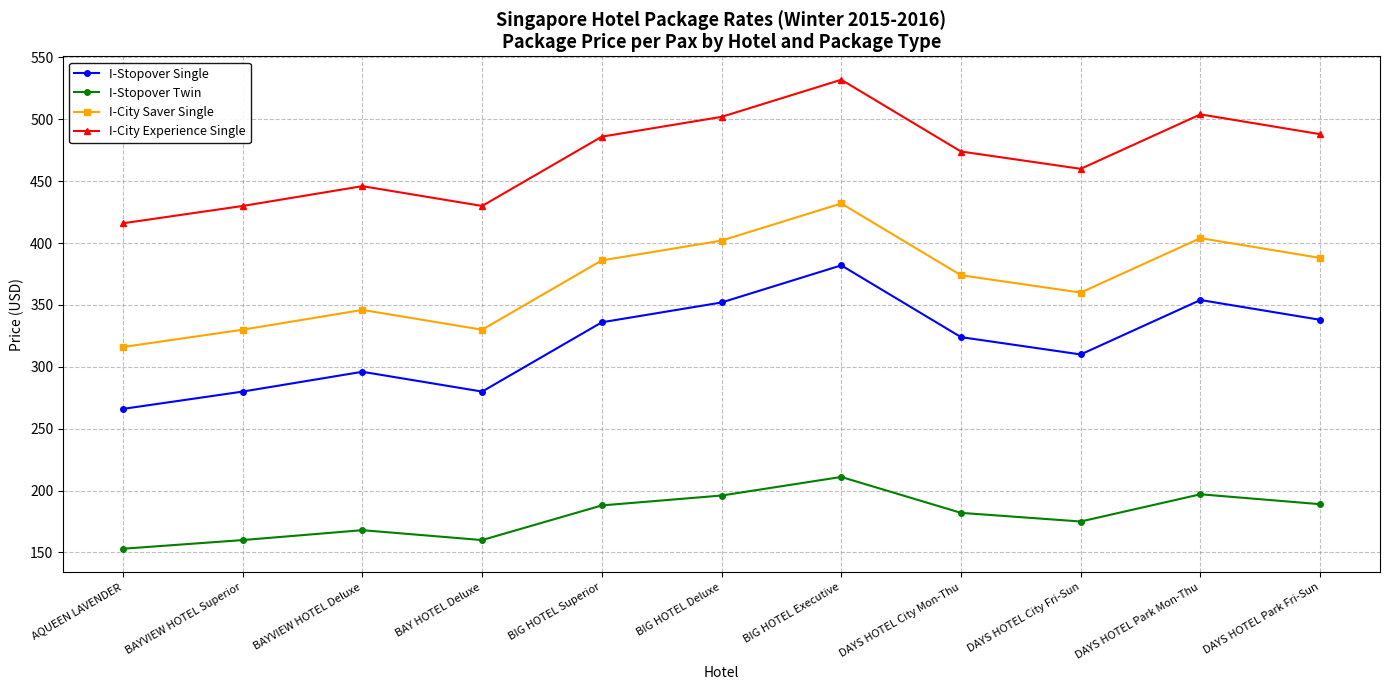

Is it true that I-Stopover Twin equals 308 at DAYS HOTEL Park Mon-Thu?

False